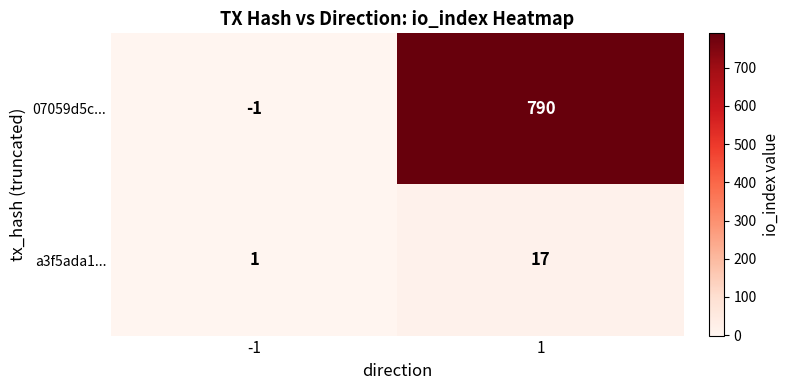

Count the number of categories in the chart.

2